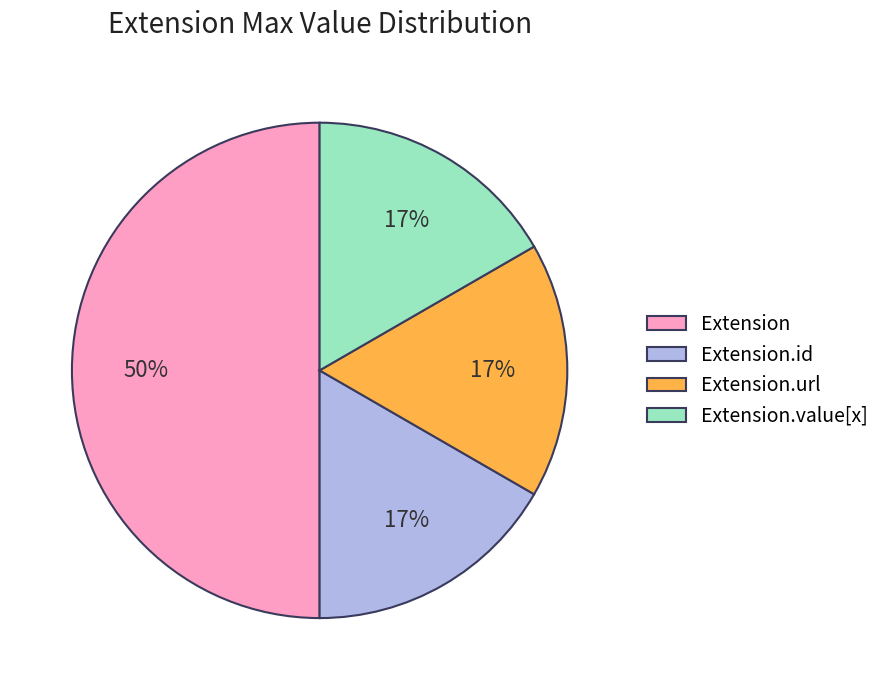

What is the ratio of the value at Extension.value[x] to the value at Extension.url?

1.0